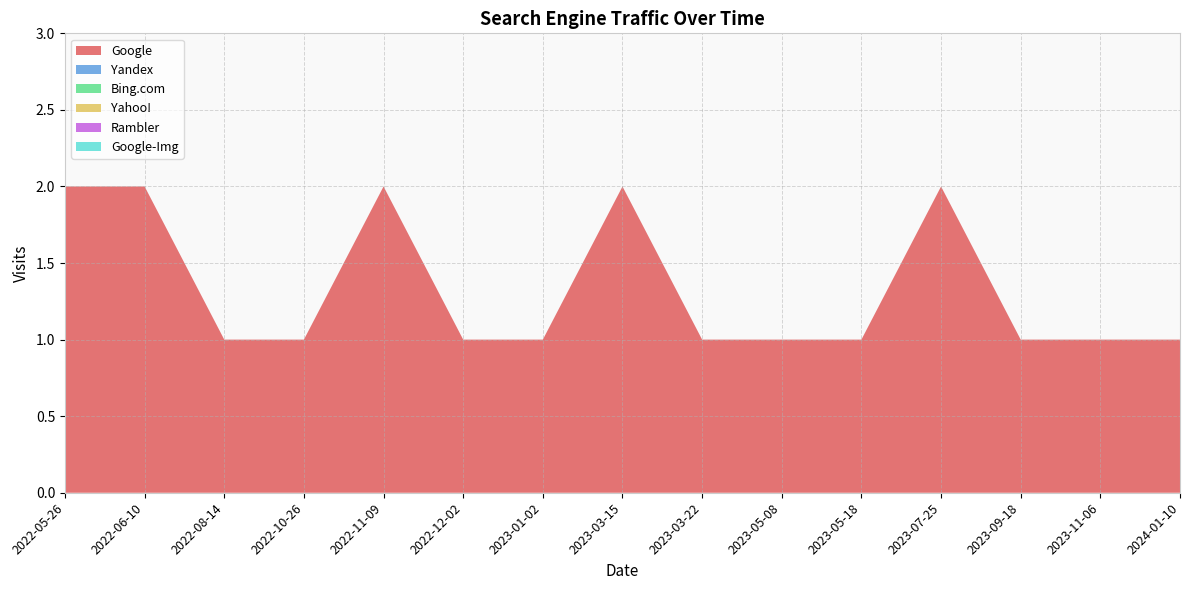

Reading left to right, list all the values displayed in this chart.

Google: 2022-05-26=2	2022-06-10=2	2022-08-14=1	2022-10-26=1	2022-11-09=2	2022-12-02=1	2023-01-02=1	2023-03-15=2	2023-03-22=1	2023-05-08=1	2023-05-18=1	2023-07-25=2	2023-09-18=1	2023-11-06=1	2024-01-10=1
Yandex: 2022-05-26=0	2022-06-10=0	2022-08-14=0	2022-10-26=0	2022-11-09=0	2022-12-02=0	2023-01-02=0	2023-03-15=0	2023-03-22=0	2023-05-08=0	2023-05-18=0	2023-07-25=0	2023-09-18=0	2023-11-06=0	2024-01-10=0
Bing.com: 2022-05-26=0	2022-06-10=0	2022-08-14=0	2022-10-26=0	2022-11-09=0	2022-12-02=0	2023-01-02=0	2023-03-15=0	2023-03-22=0	2023-05-08=0	2023-05-18=0	2023-07-25=0	2023-09-18=0	2023-11-06=0	2024-01-10=0
Yahoo!: 2022-05-26=0	2022-06-10=0	2022-08-14=0	2022-10-26=0	2022-11-09=0	2022-12-02=0	2023-01-02=0	2023-03-15=0	2023-03-22=0	2023-05-08=0	2023-05-18=0	2023-07-25=0	2023-09-18=0	2023-11-06=0	2024-01-10=0
Rambler: 2022-05-26=0	2022-06-10=0	2022-08-14=0	2022-10-26=0	2022-11-09=0	2022-12-02=0	2023-01-02=0	2023-03-15=0	2023-03-22=0	2023-05-08=0	2023-05-18=0	2023-07-25=0	2023-09-18=0	2023-11-06=0	2024-01-10=0
Google-Img: 2022-05-26=0	2022-06-10=0	2022-08-14=0	2022-10-26=0	2022-11-09=0	2022-12-02=0	2023-01-02=0	2023-03-15=0	2023-03-22=0	2023-05-08=0	2023-05-18=0	2023-07-25=0	2023-09-18=0	2023-11-06=0	2024-01-10=0